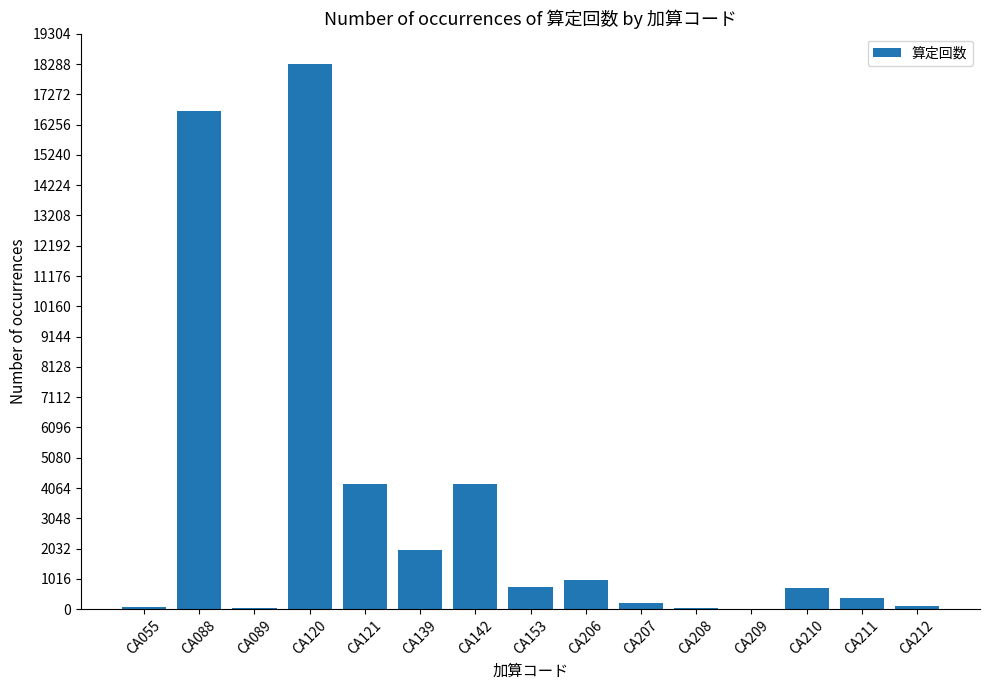

How many distinct data groups are displayed?

1